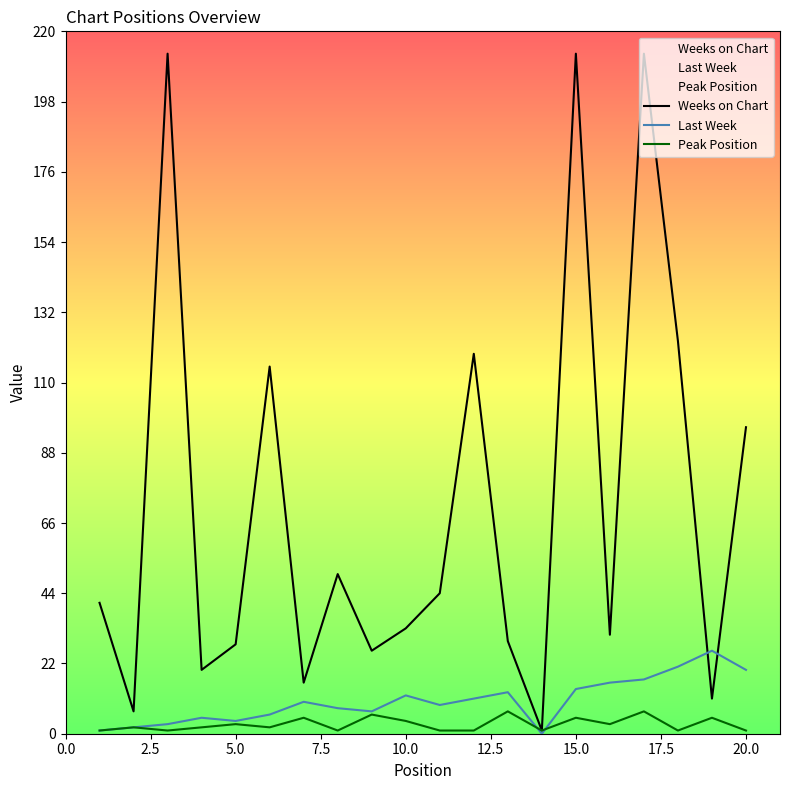

At 20.0, list the series in order from smallest to largest.

Peak Position, Last Week, Weeks on Chart